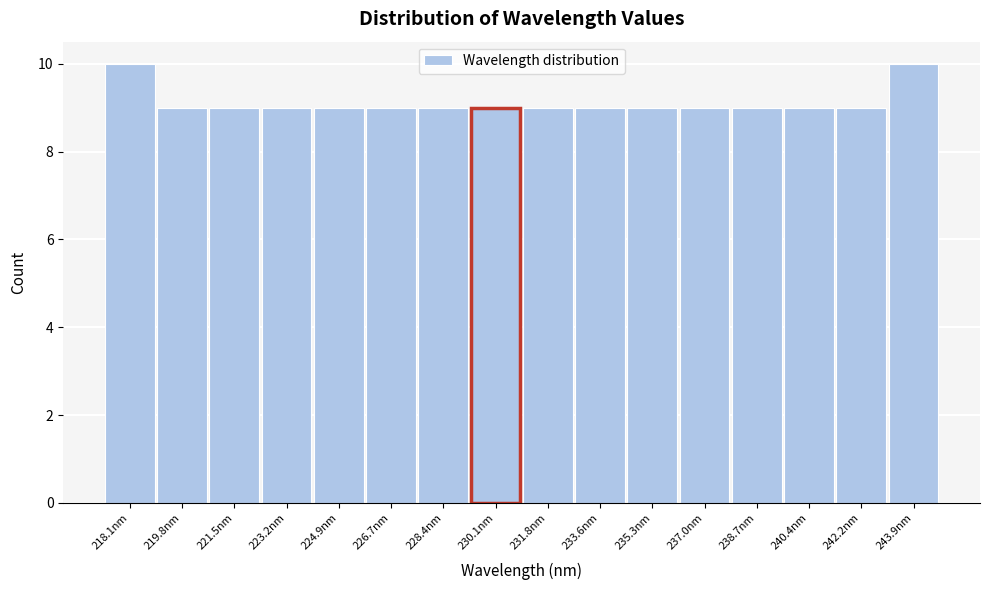

Reading right to left, transcribe all the data shown in this chart.

10	9	9	9	9	9	9	9	9	9	9	9	9	9	9	10